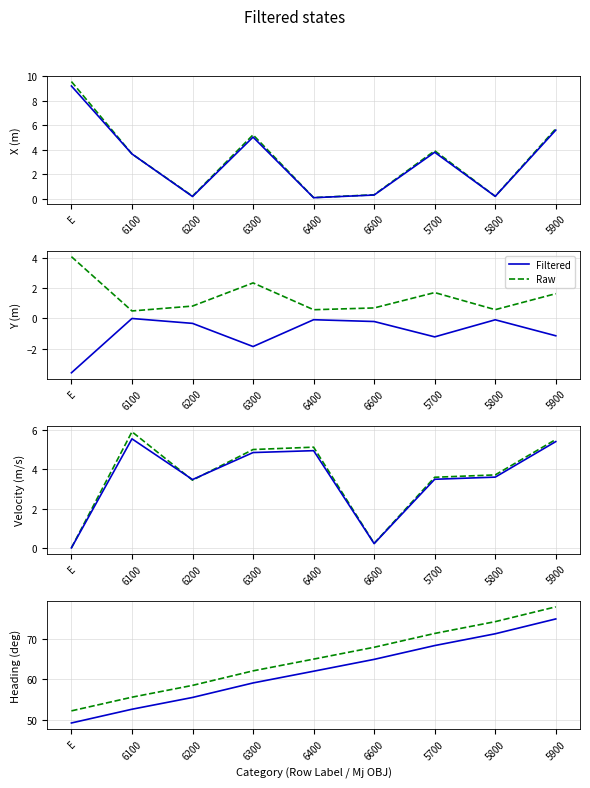

At which category is the sum across all series the highest?

5900